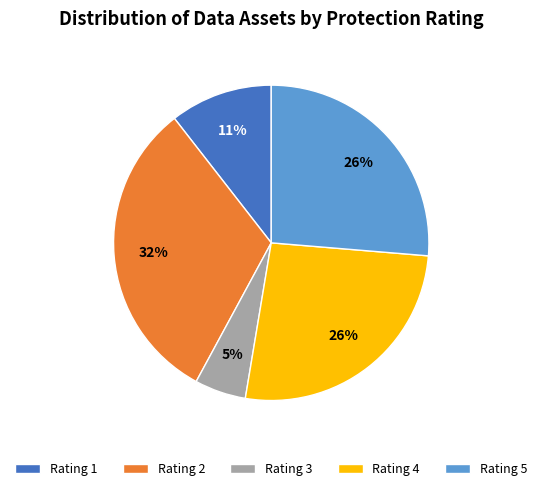

Which slice is the smallest?

Rating 3